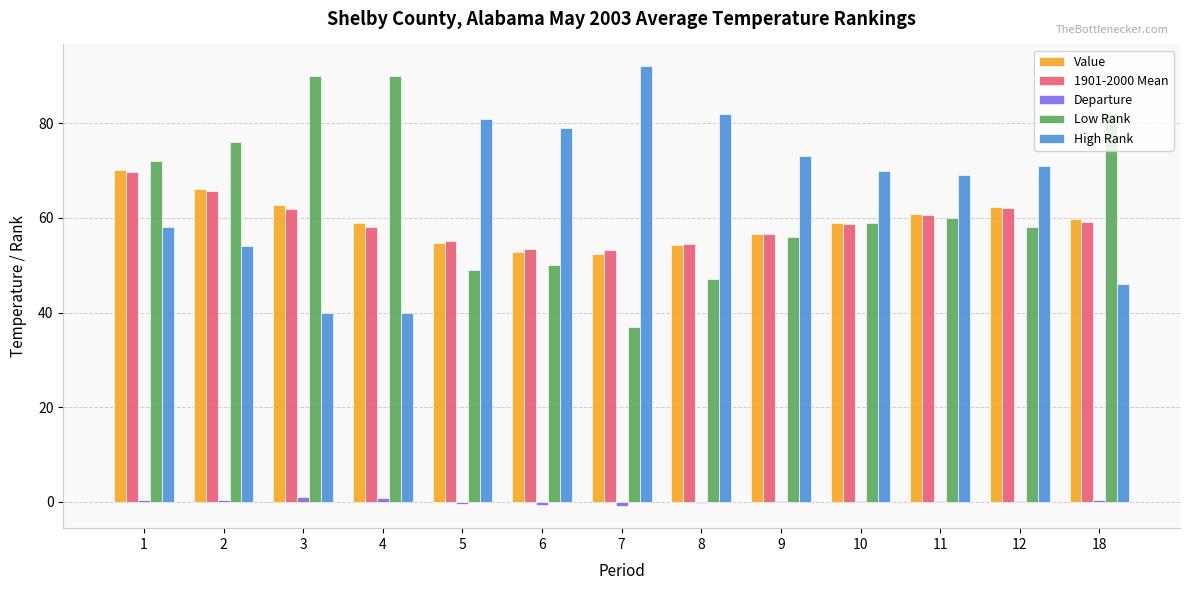

What is the sum of all Value values?

770.7